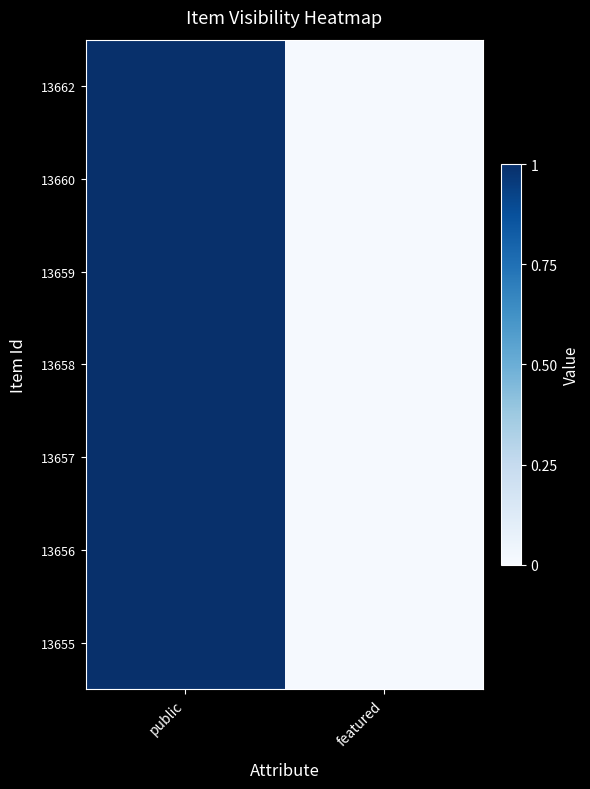

At how many categories does at least one series exceed 0?

2